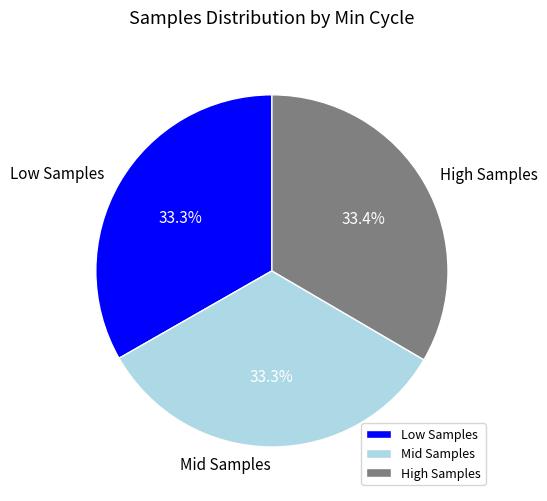

Is there a majority slice in this chart?

No